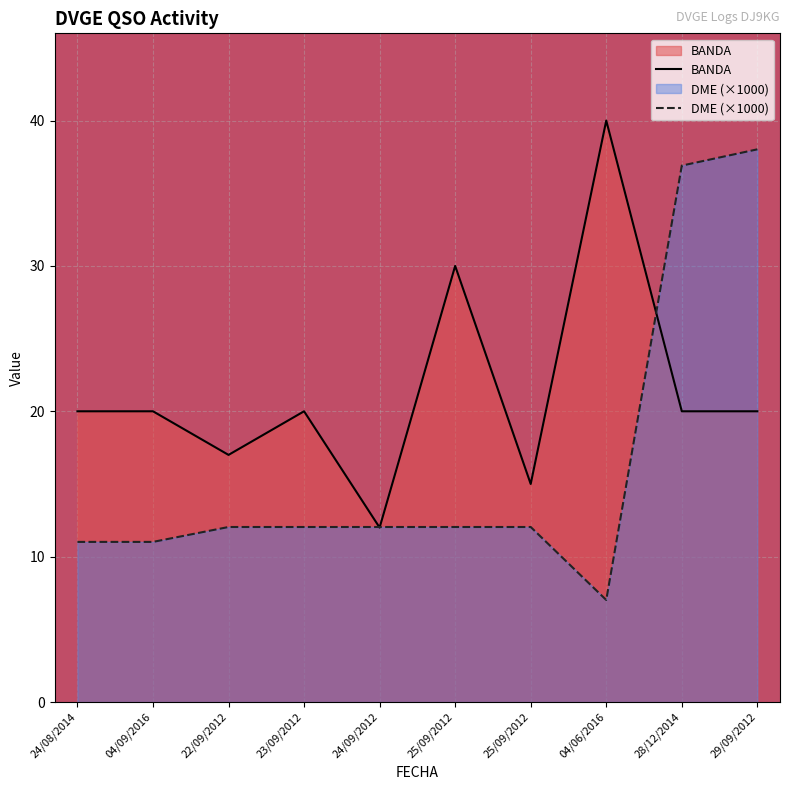

List the series in order of their overall mean, lowest first.

DME (×1000), BANDA